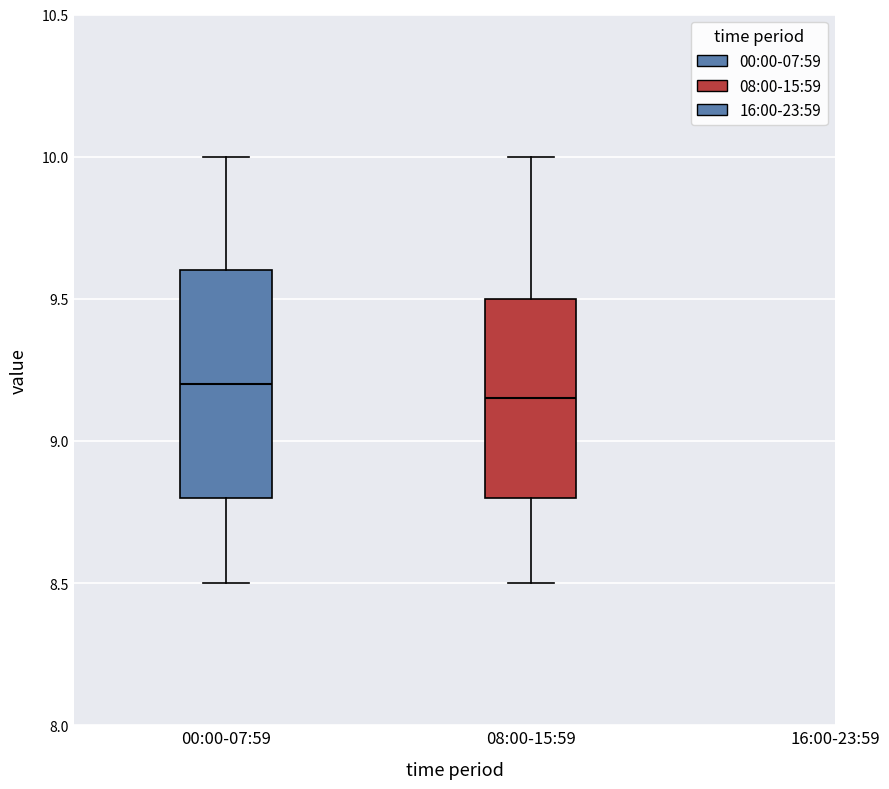

Which box has the lowest median line?

08:00-15:59